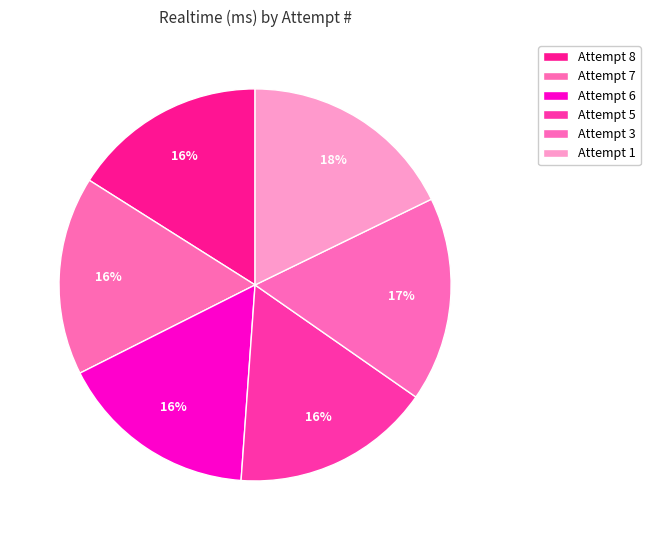

Count the number of slices in the pie.

6